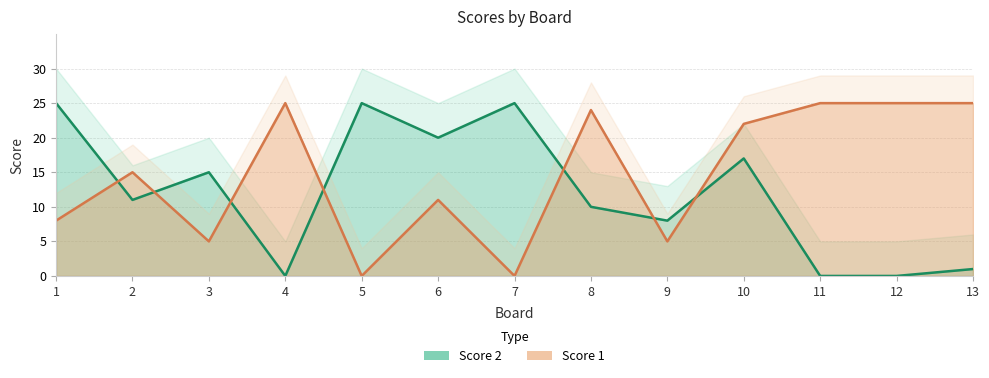

How many values in Score 2 are above zero?

10